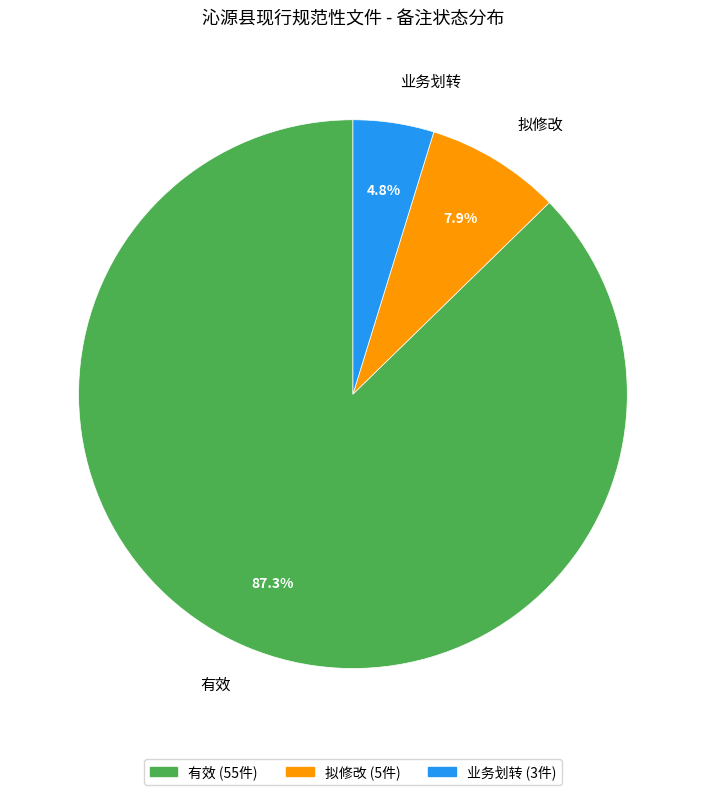

Rank the categories by value from lowest to highest.

业务划转, 拟修改, 有效